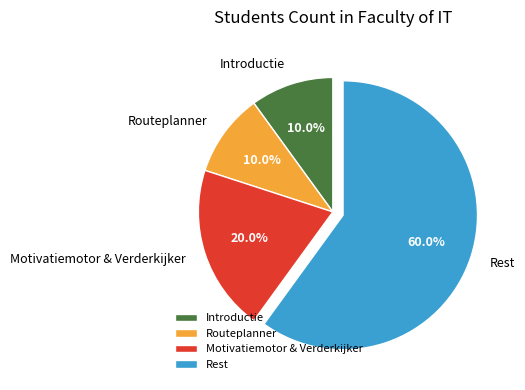

What is the ratio of the value at Routeplanner to the value at Introductie?

1.0